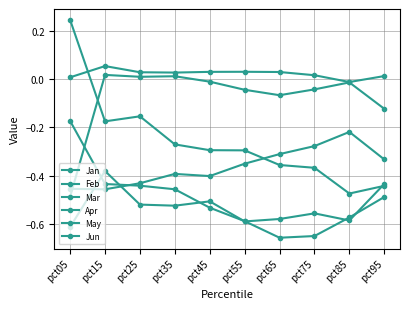

Count the number of categories in the chart.

10